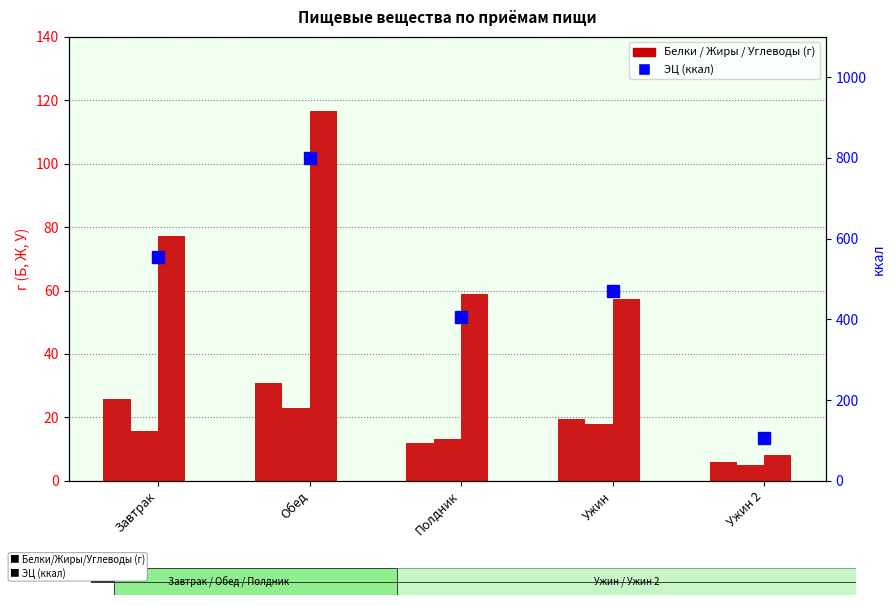

What position from the right is Завтрак?

5